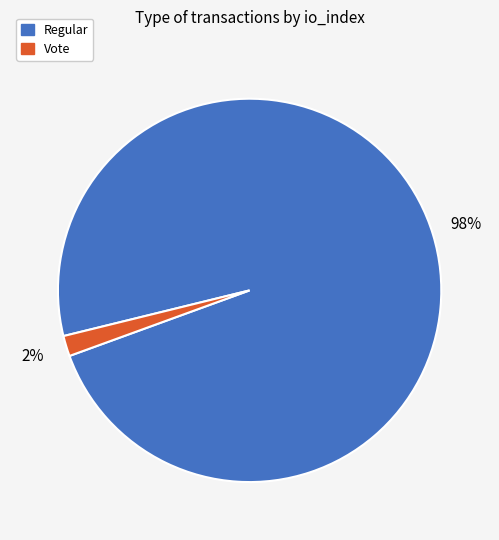

To the nearest percent, what portion does Vote represent?

2%